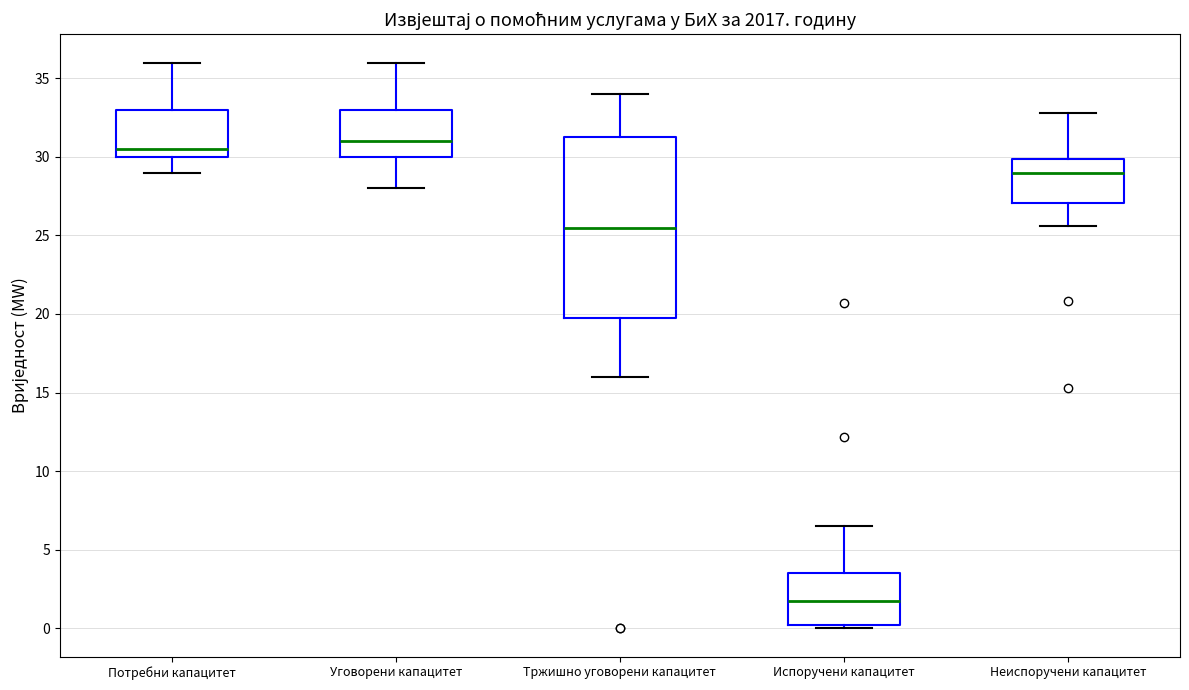

Reading left to right, transcribe this box plot: for each box, give where its median line is, the range the box spans, and where its two whiskers end, as read against the y-axis. The values are not printed on the chart, so give them approximately, as read against the axis.

Потребни капацитет: median 30.5, box 30.0 to 33.0, whiskers 29.0 to 36.0
Уговорени капацитет: median 31.0, box 30.0 to 33.0, whiskers 28.0 to 36.0
Тржишно уговорени капацитет: median 25.5, box 20.0 to 31.5, whiskers 16.0 to 34.0
Испоручени капацитет: median 1.5, box 0.0 to 3.5, whiskers 0.0 (just below the box's lower edge) to 6.5
Неиспоручени капацитет: median 29.0, box 27.0 to 30.0, whiskers 25.5 to 33.0